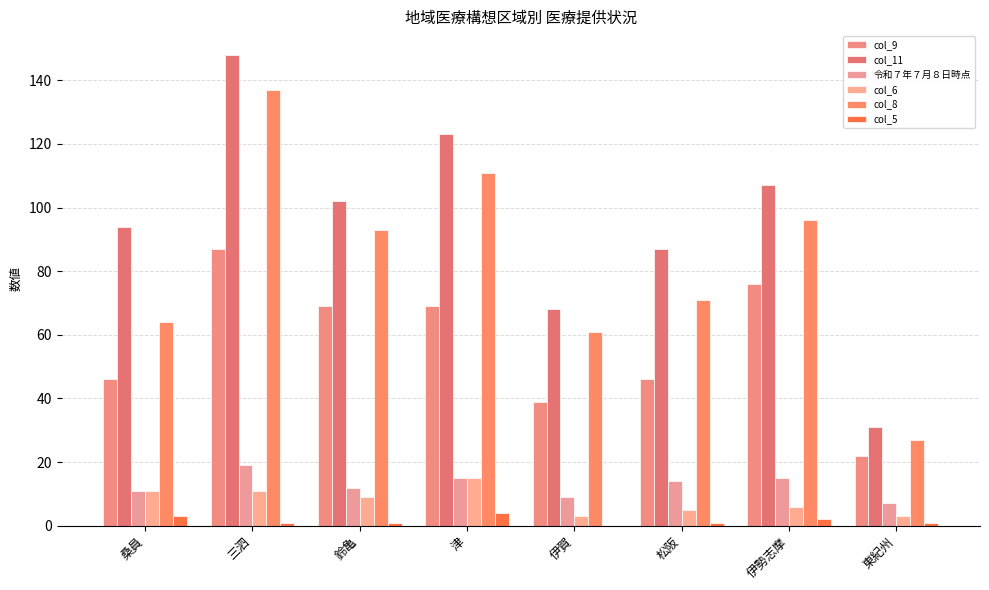

True or false: 令和７年７月８日時点 has a value of 12 at 鈴亀.

True